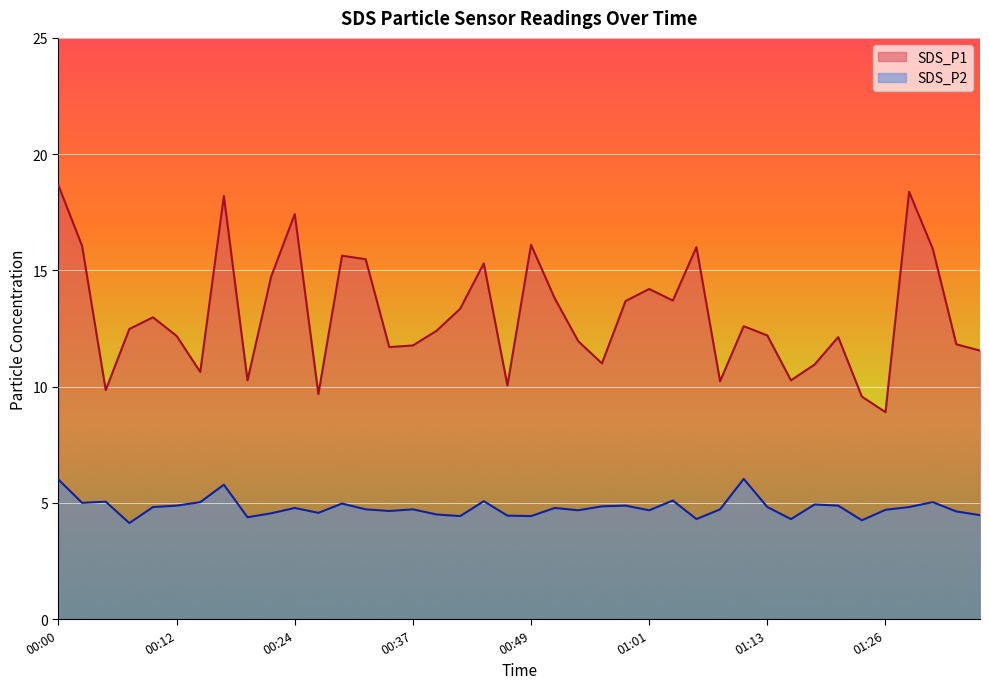

What is the difference between the maximum and minimum values in the SDS_P1 series?

9.7